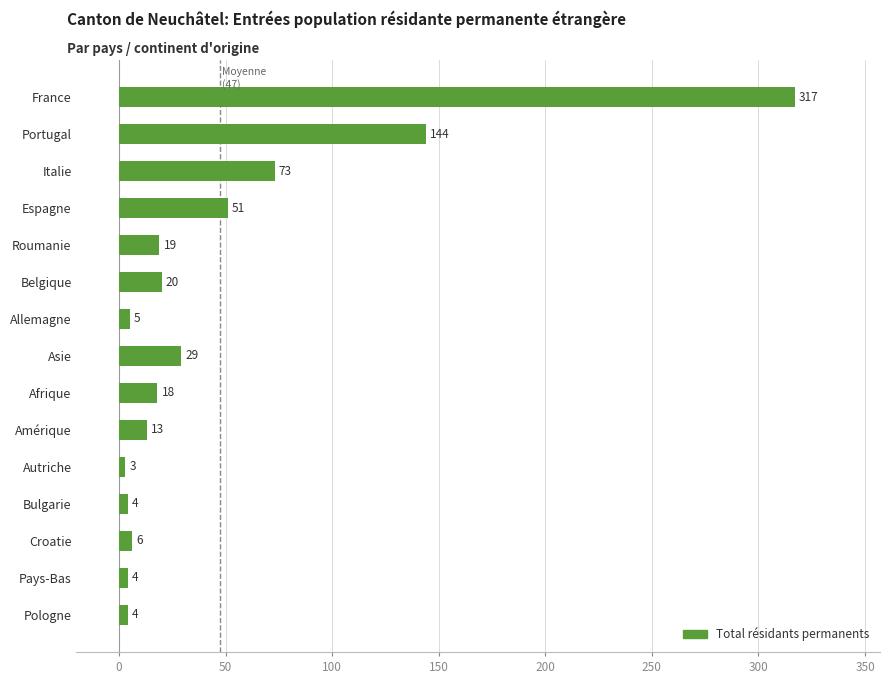

What is the difference between the maximum and second lowest values?

313